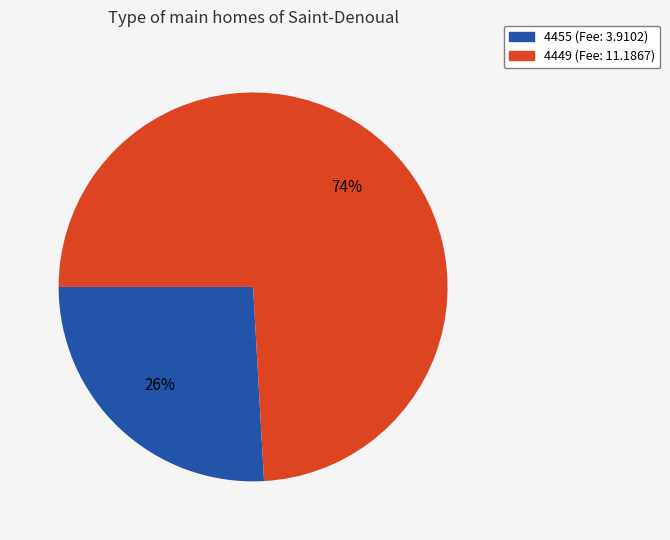

What percentage is the 4449 slice, to the nearest percent?

74%